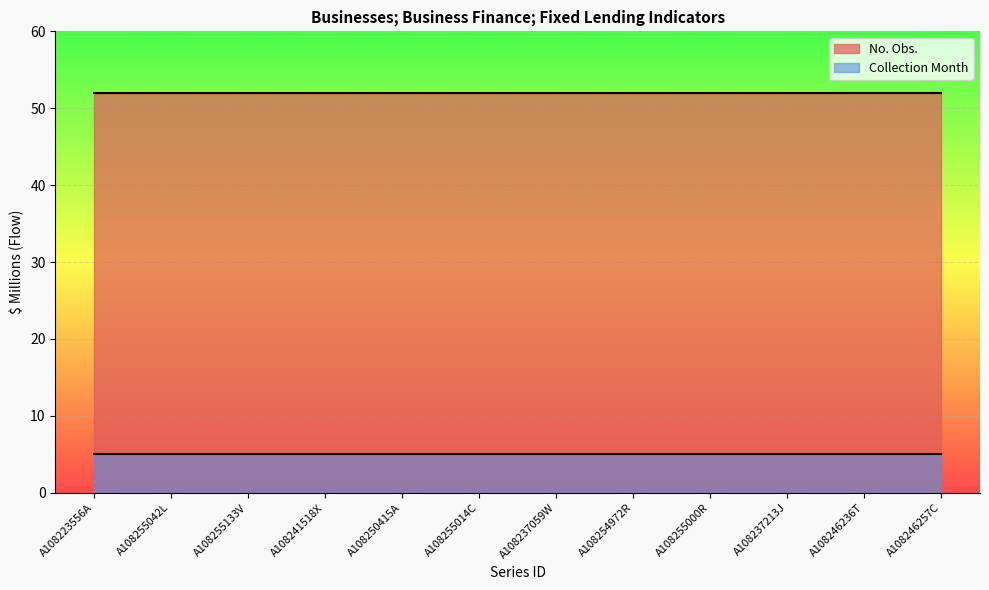

What is the sum of the Collection Month values at A108241518X and A108255014C?

10